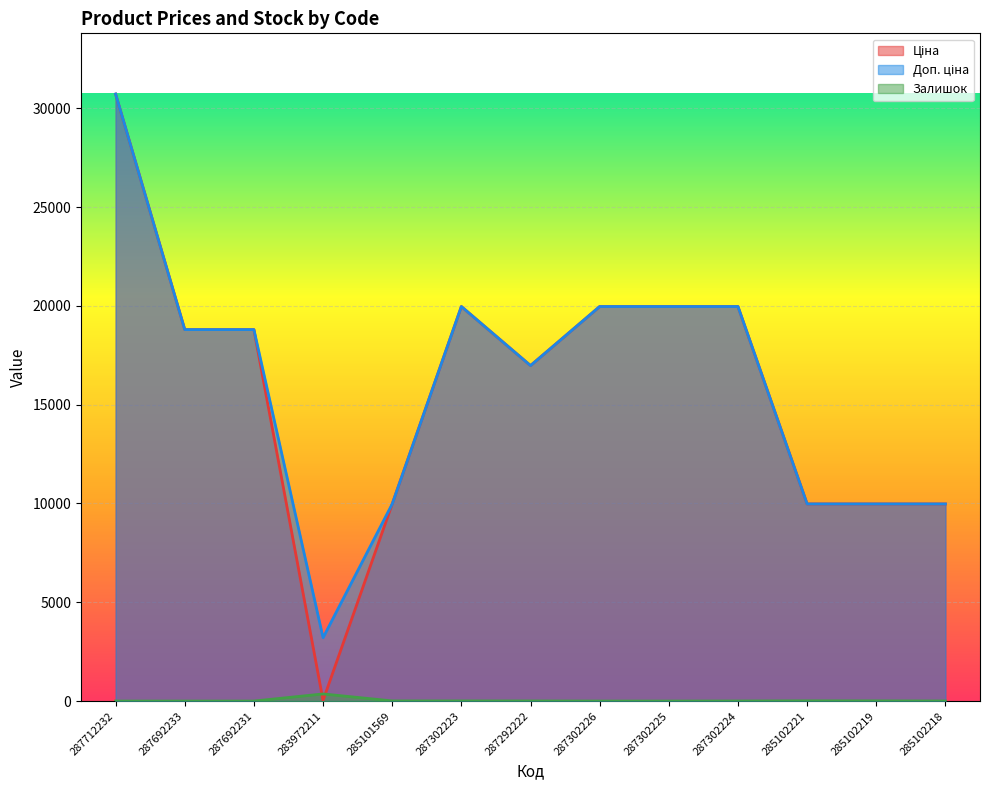

What is the label of the 5th point from the right?

287302225